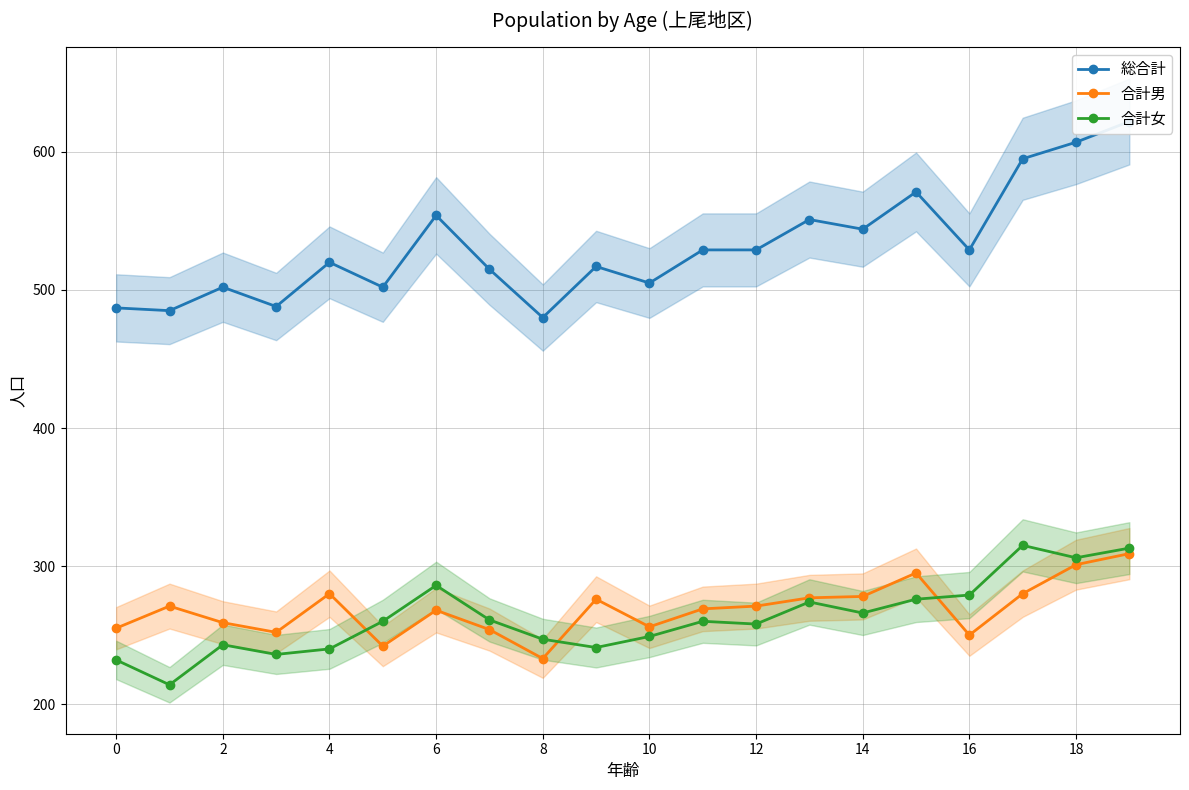

True or false: 総合計 and 合計女 cross at least once.

False